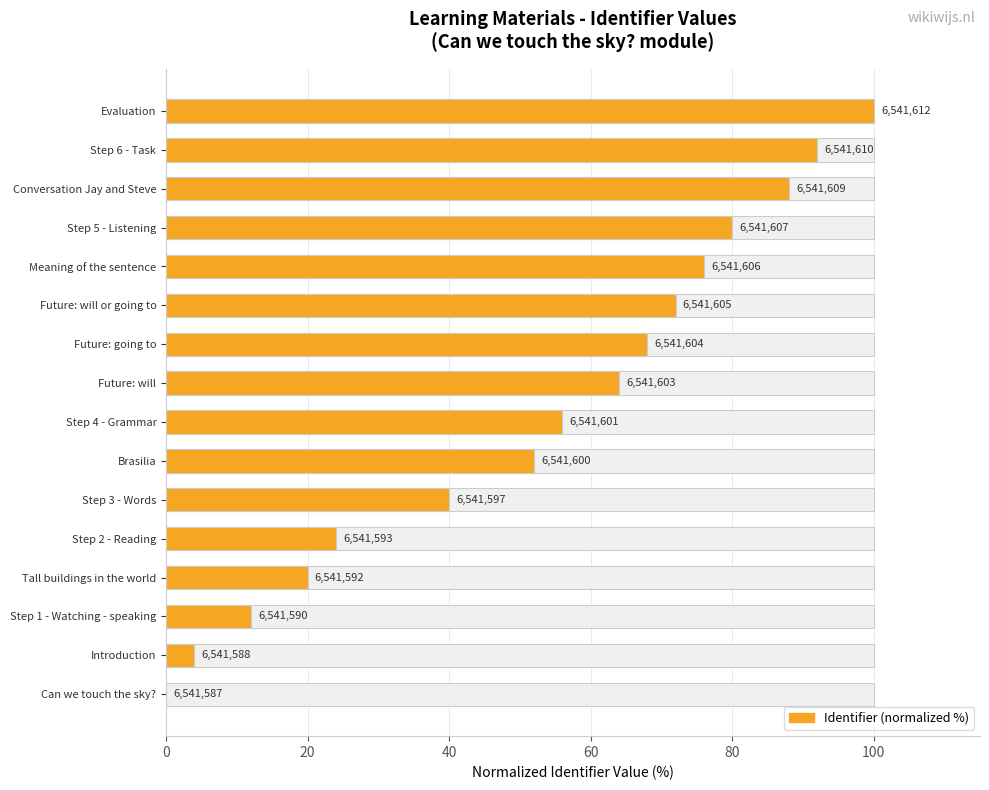

What is the sum of all values?

848.0